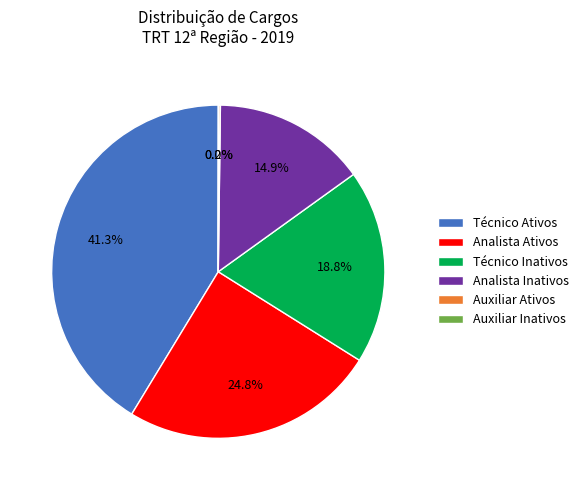

Approximately how many times larger is the value at Técnico Inativos compared to Analista Inativos?

1.3